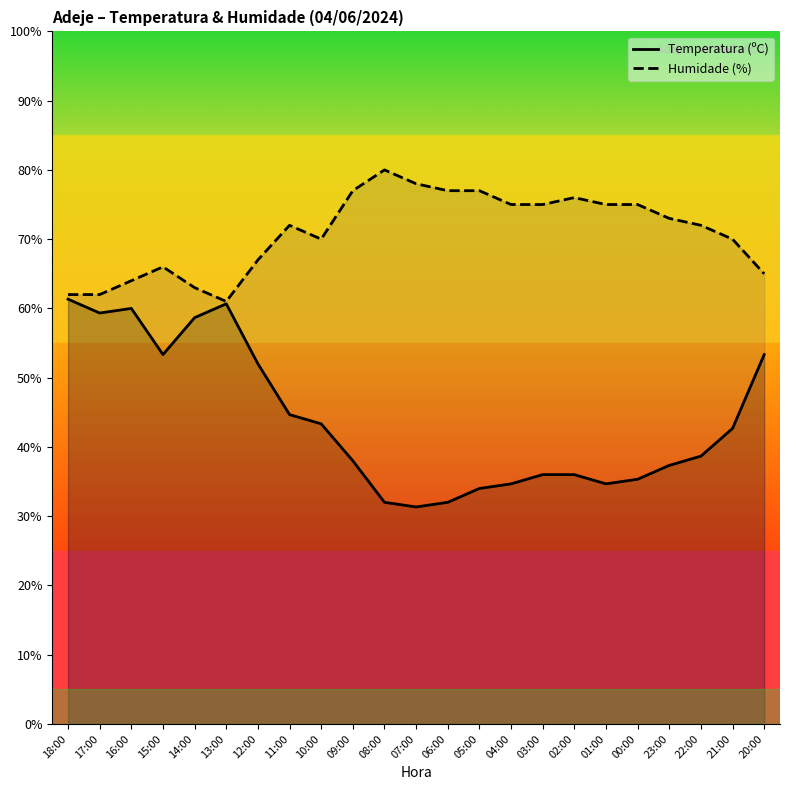

What is the total value across all series at 22:00?

110.7